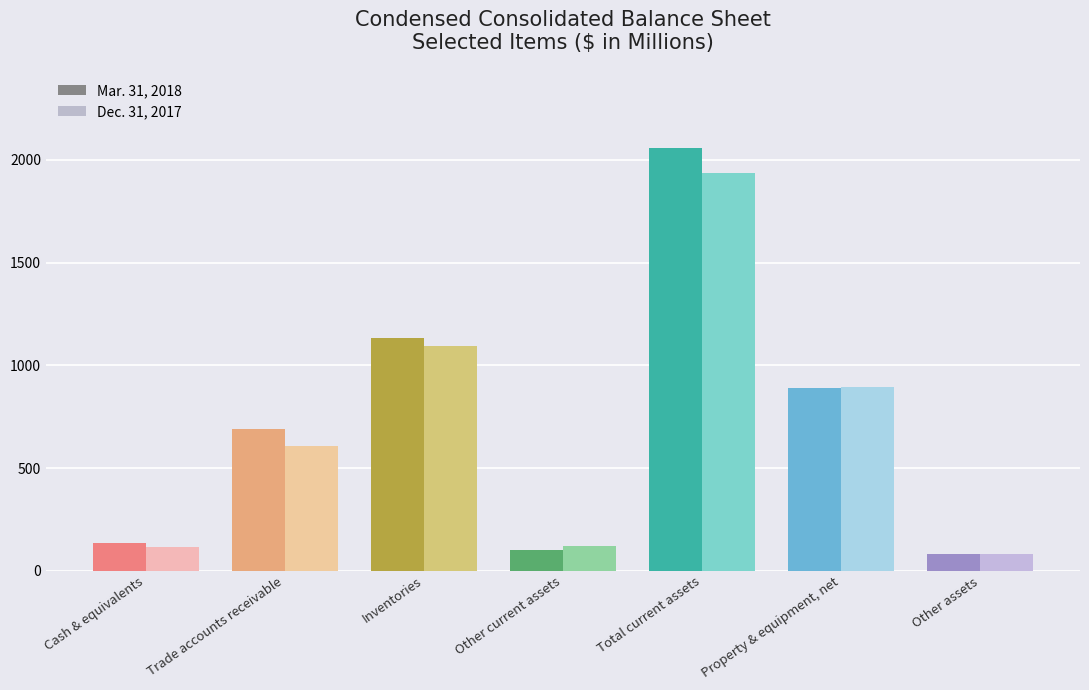

List the series in order of their peak value, lowest first.

Dec. 31, 2017, Mar. 31, 2018